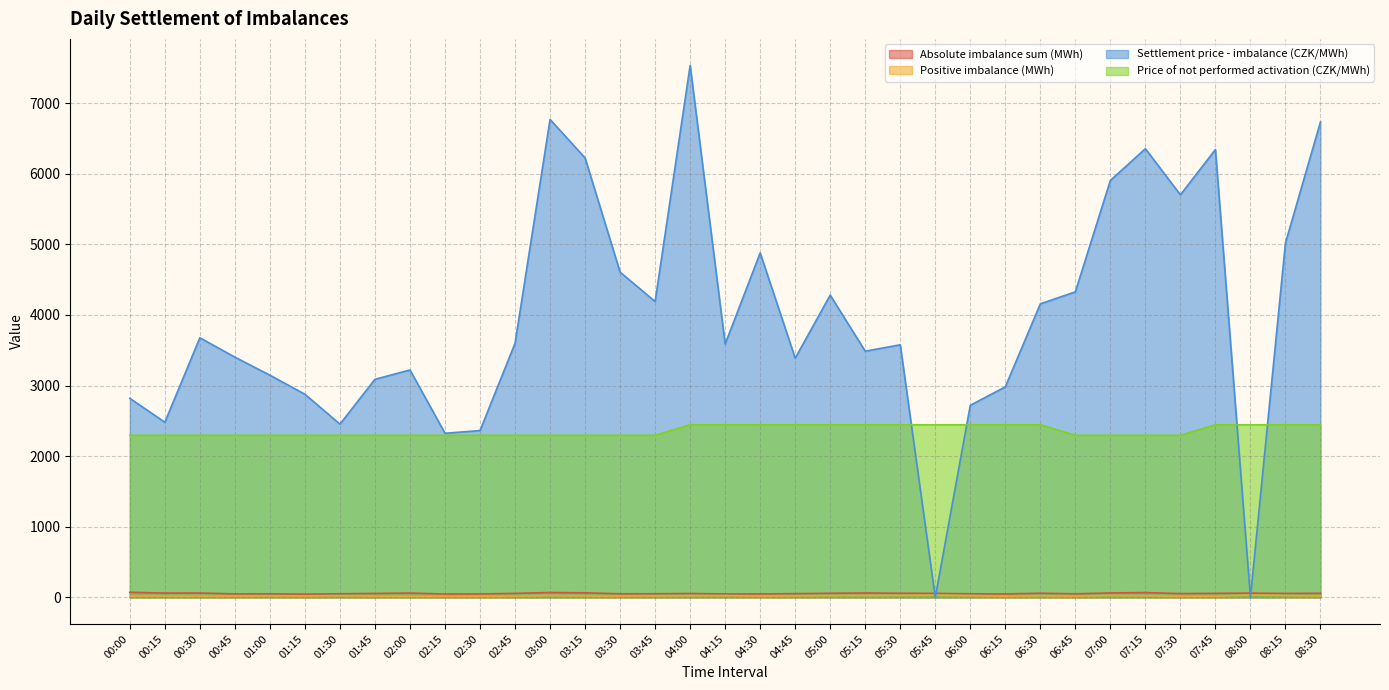

Reading left to right, transcribe all the data shown in this chart.

Absolute imbalance sum (MWh): 72.2	60.4	61.4	49.1	49.9	45.9	51.1	55.4	60.7	47.3	48.8	56.3	68.8	64.0	50.4	51.2	54.9	48.6	48.7	52.9	57.7	61.6	58.2	56.4	51.0	48.3	58.6	50.2	62.4	67.6	53.2	56.8	59.5	55.4	57.8
Positive imbalance (MWh): 17.8	19.0	17.9	18.3	21.0	19.5	22.9	17.2	14.6	16.4	15.6	17.9	25.2	19.6	17.9	21.3	22.6	24.2	17.9	20.5	24.0	25.5	26.6	30.1	24.2	16.1	21.1	17.1	25.1	22.1	16.9	16.5	32.4	26.1	18.3
Settlement price - imbalance (CZK/MWh): 2819.4	2480.2	3676.4	3402.2	3147.0	2876.6	2453.6	3088.6	3220.8	2324.1	2362.2	3598.3	6769.1	6223.6	4606.4	4190.2	7533.3	3588.6	4878.5	3387.6	4280.8	3486.6	3577.2	0.0	2720.0	2981.2	4156.9	4327.2	5905.3	6354.3	5701.8	6342.2	0.0	5019.6	6734.3
Price of not performed activation (CZK/MWh): 2295.7	2295.7	2295.7	2295.7	2295.7	2295.7	2295.7	2295.7	2295.7	2295.7	2295.7	2295.7	2295.7	2295.7	2295.7	2295.7	2444.3	2444.3	2444.3	2444.3	2444.3	2444.3	2444.3	2444.3	2444.3	2444.3	2444.3	2295.7	2295.7	2295.7	2295.7	2444.3	2444.3	2444.3	2444.3